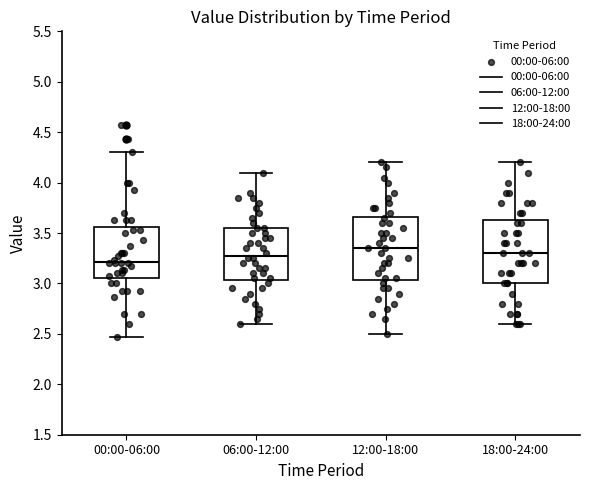

Reading left to right, transcribe this box plot: for each box, give where its median line is, the range the box spans, and where its two whiskers end, as read against the y-axis. The values are not printed on the chart, so give them approximately, as read against the axis.

00:00-06:00: median 3.20, box 3.05 to 3.55, whiskers 2.45 to 4.30
06:00-12:00: median 3.30, box 3.05 to 3.55, whiskers 2.60 to 4.10
12:00-18:00: median 3.35, box 3.05 to 3.65, whiskers 2.50 to 4.20
18:00-24:00: median 3.30, box 3.00 to 3.65, whiskers 2.60 to 4.20